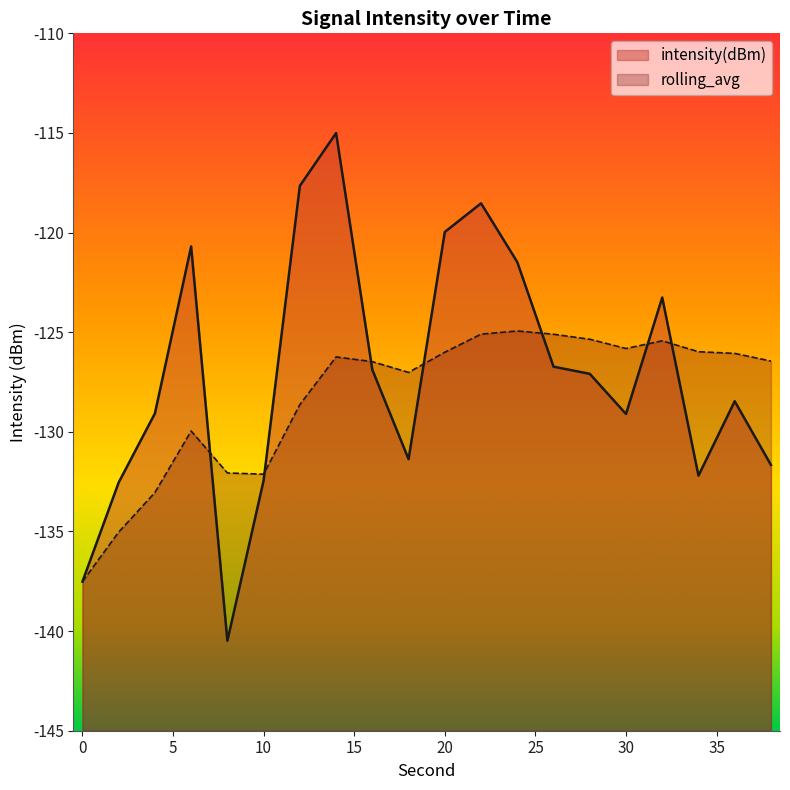

After their last crossing, which series has the higher values: intensity(dBm) or rolling_avg?

rolling_avg